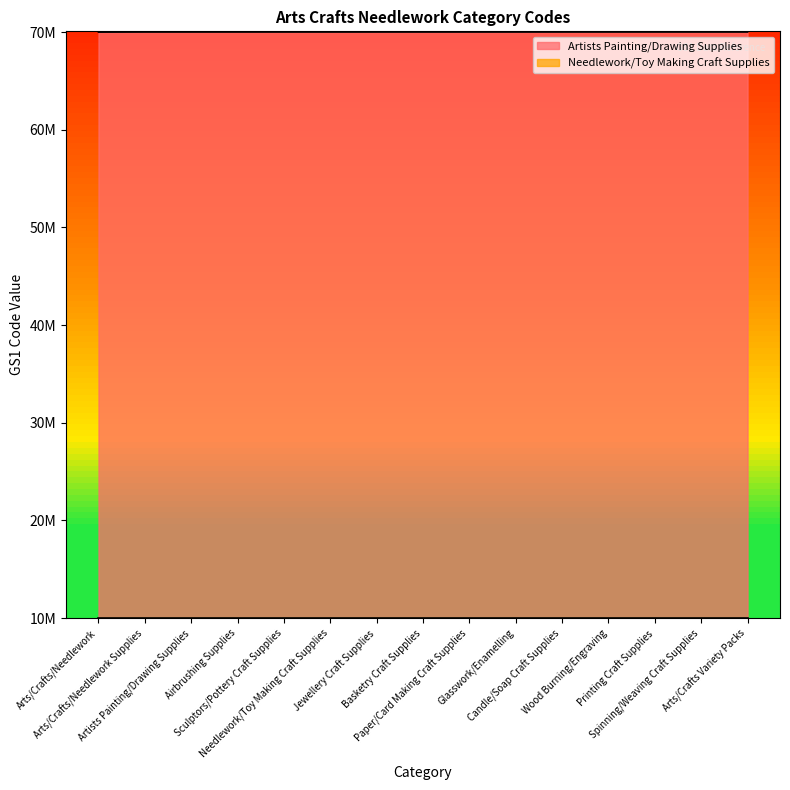

What is the total value across all series at Printing Craft Supplies?

80012789